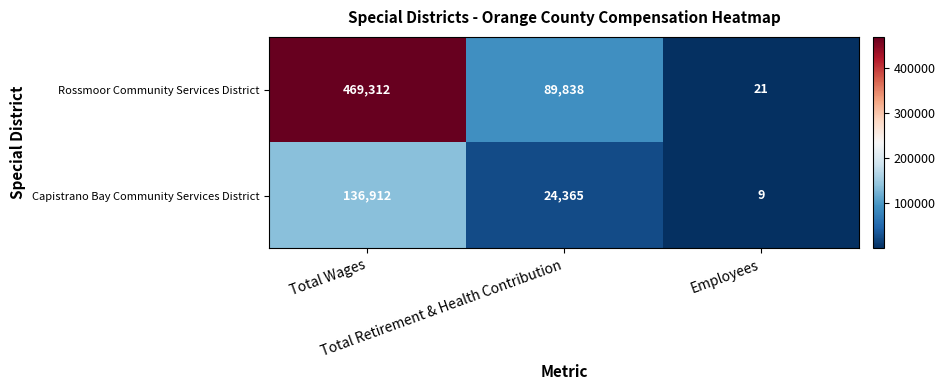

What is the difference between the second highest and minimum values in the Rossmoor Community Services District series?

89817